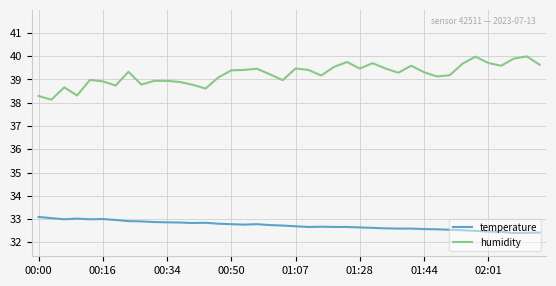

Which series has the largest total across all categories?

humidity